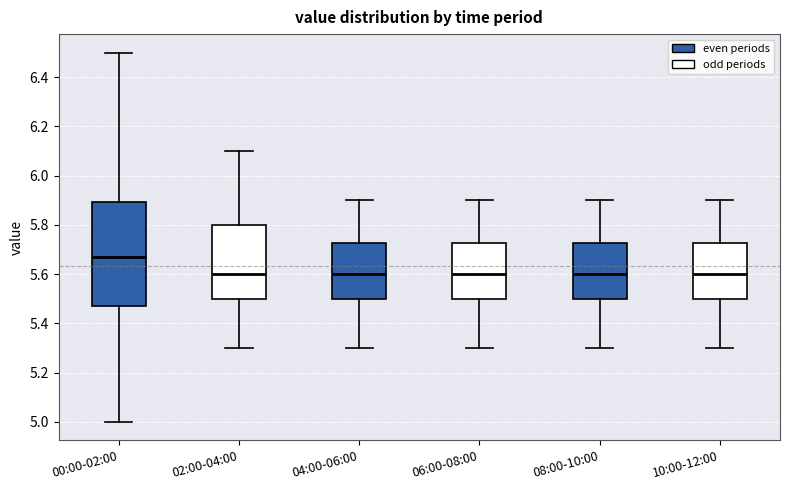

Where is the upper edge of the box for 02:00-04:00 on the y-axis? The values are not printed on the chart, so give them approximately, as read against the axis.

5.80